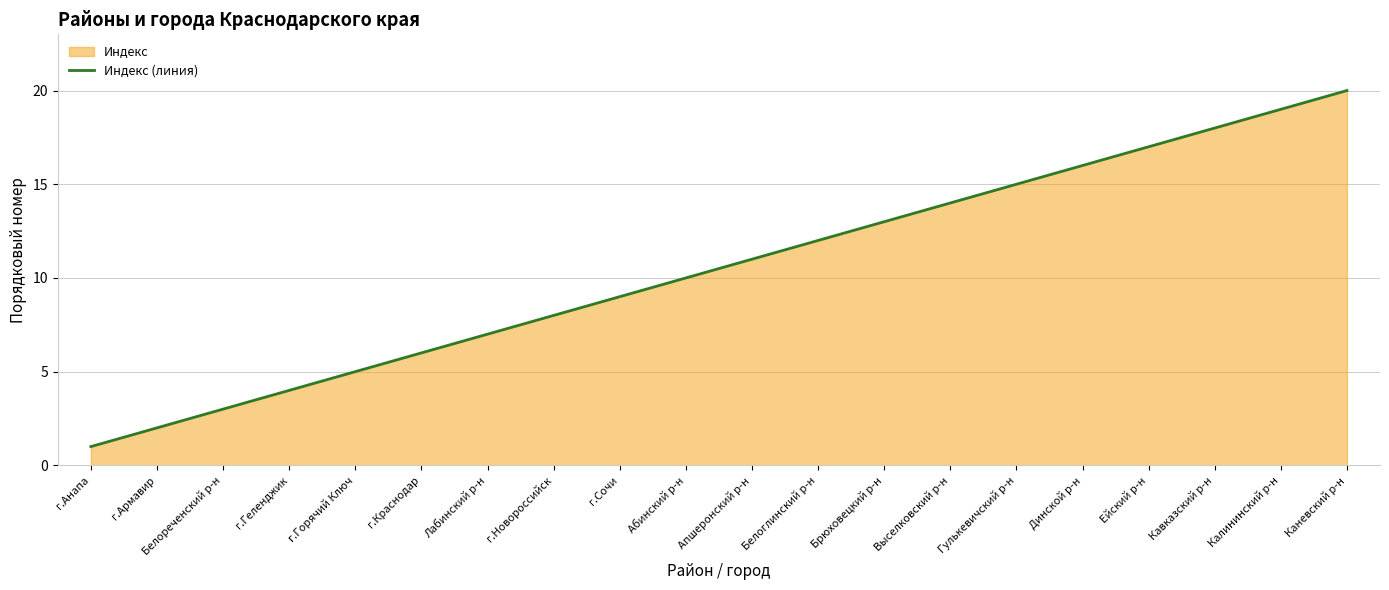

Reading left to right, transcribe all the data shown in this chart.

1	2	3	4	5	6	7	8	9	10	11	12	13	14	15	16	17	18	19	20